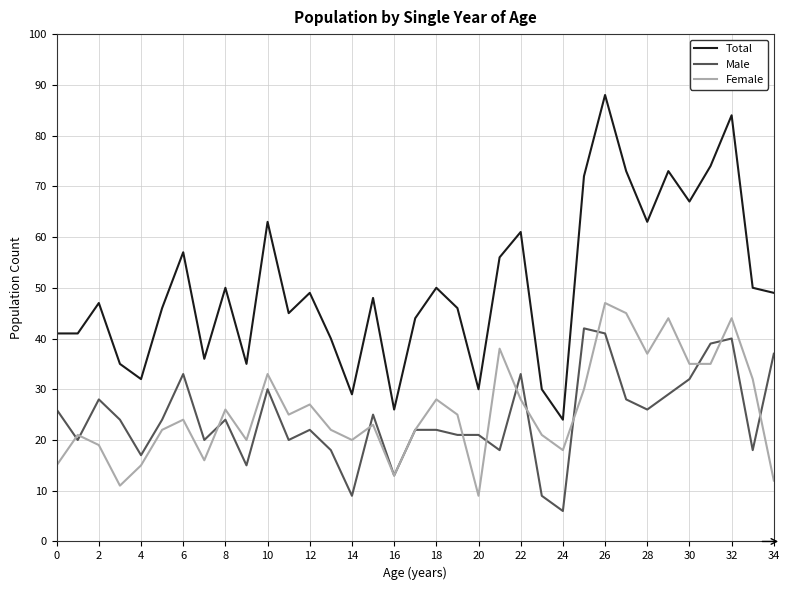

At how many categories does at least one series exceed 22?

35